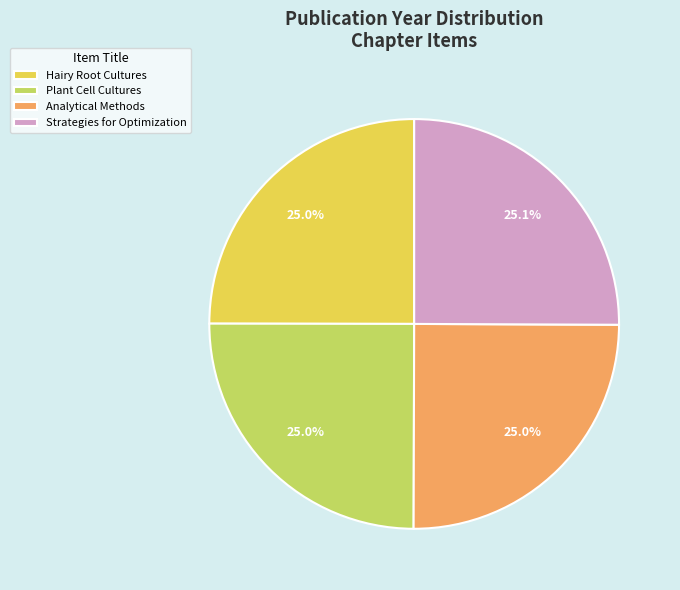

Does Plant Cell Cultures account for over 50% of the chart?

No